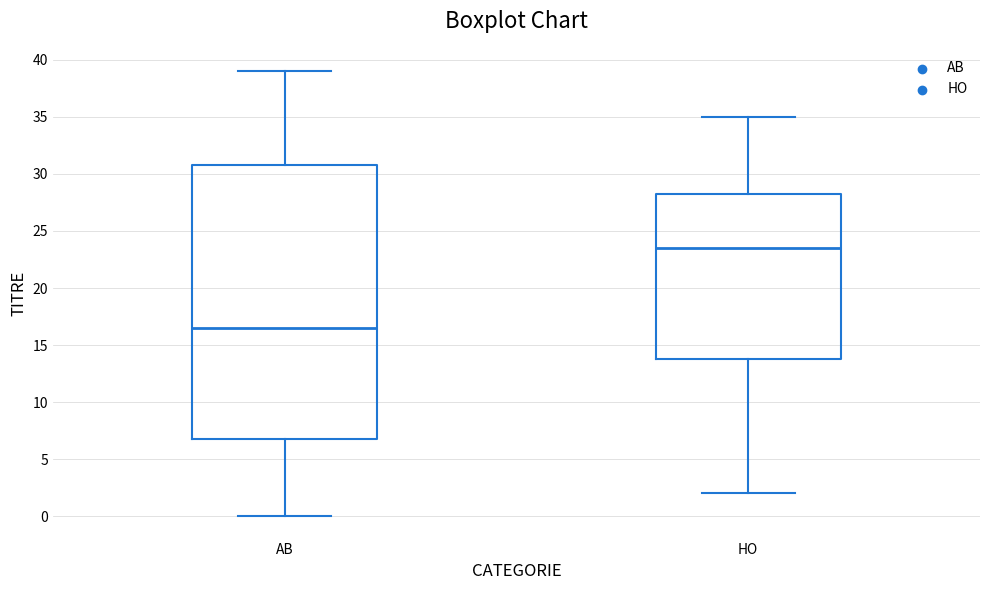

Comparing the boxes themselves (not the whiskers), which one is the tallest?

AB